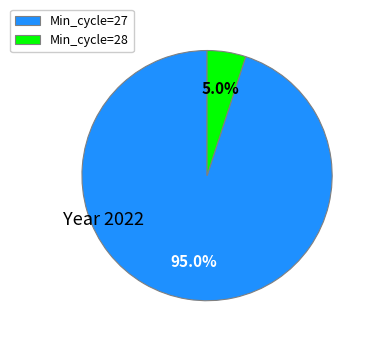

Which slice is the smallest?

Min_cycle=28